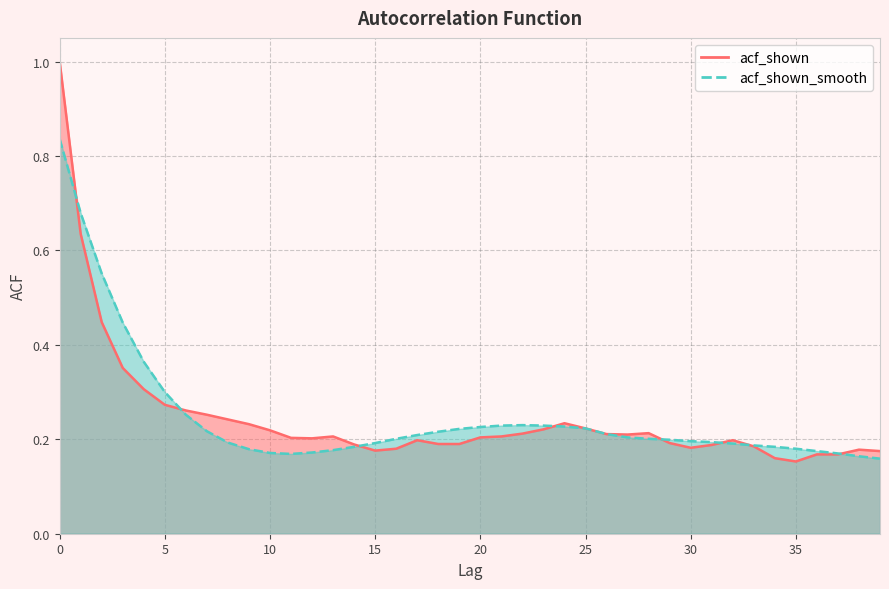

How many intersections are there between acf_shown_smooth and acf_shown?

8